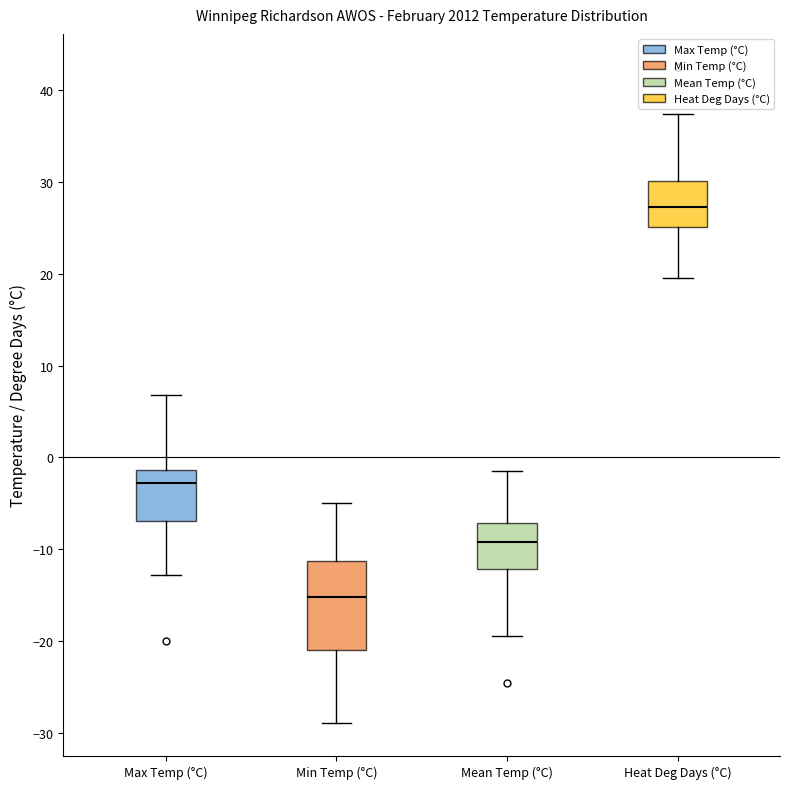

Reading left to right, transcribe this box plot: for each box, give where its median line is, the range the box spans, and where its two whiskers end, as read against the y-axis. The values are not printed on the chart, so give them approximately, as read against the axis.

Max Temp (°C): median -3, box -7 to -1, whiskers -13 to 7
Min Temp (°C): median -15, box -21 to -11, whiskers -29 to -5
Mean Temp (°C): median -9, box -12 to -7, whiskers -19 to -1
Heat Deg Days (°C): median 27, box 25 to 30, whiskers 20 to 37